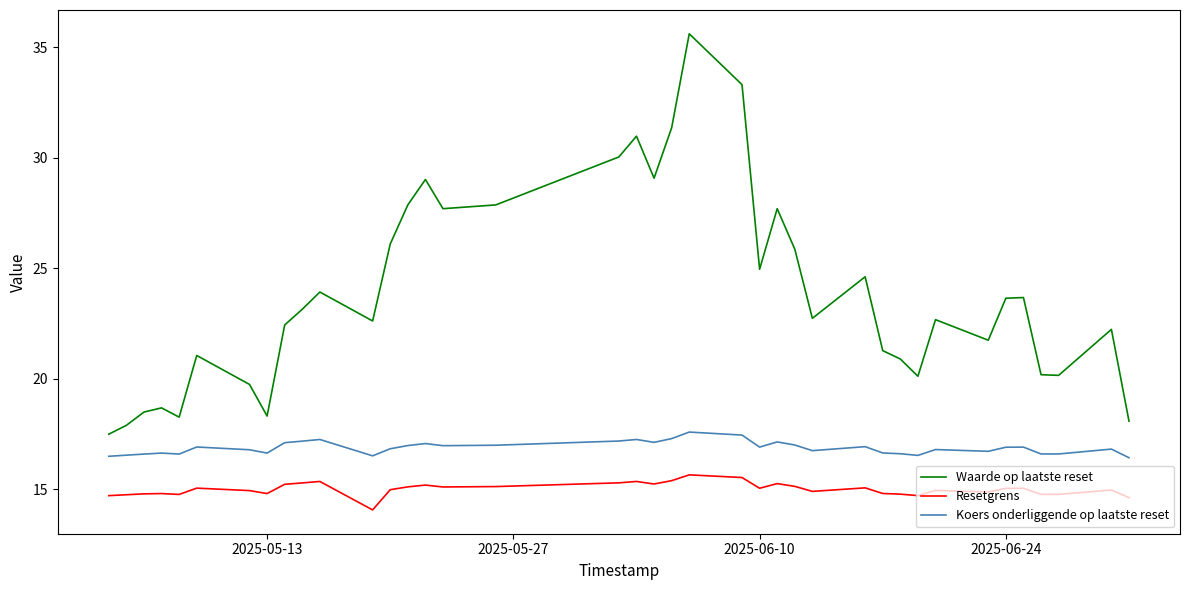

Which series has the largest total across all categories?

Waarde op laatste reset